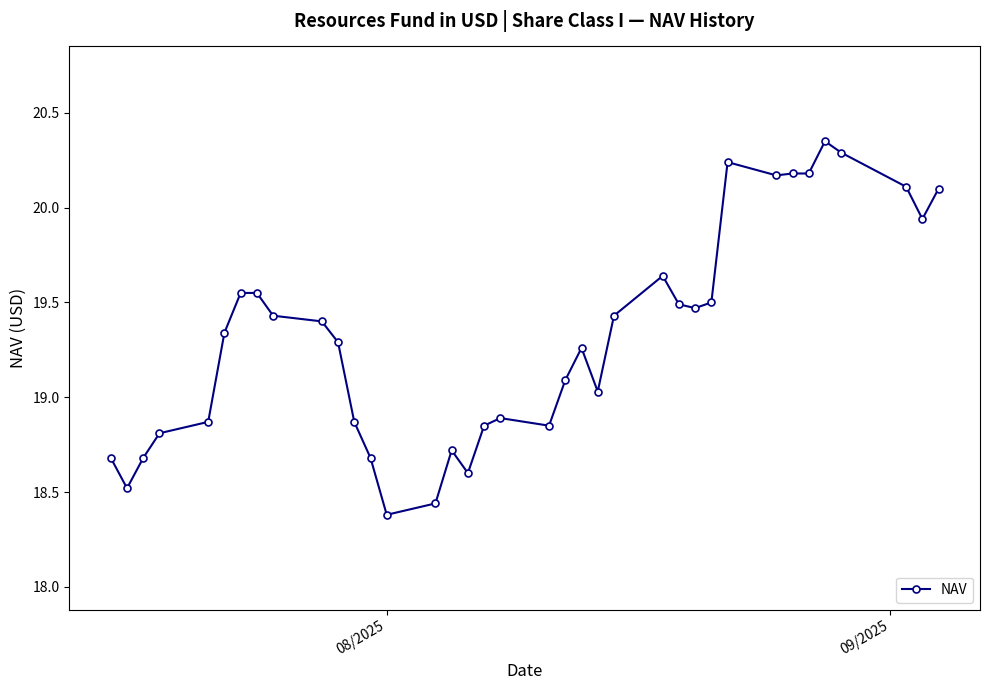

What is the value of the 21st point from the left?

19.1